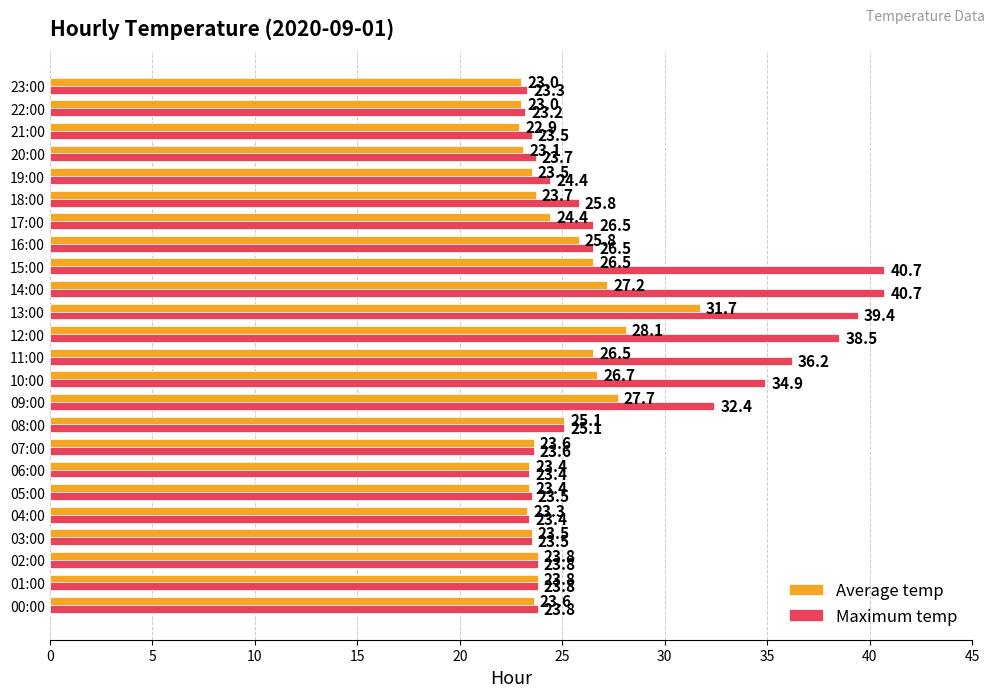

True or false: Average temp has a value of 23.6 at 07:00.

True